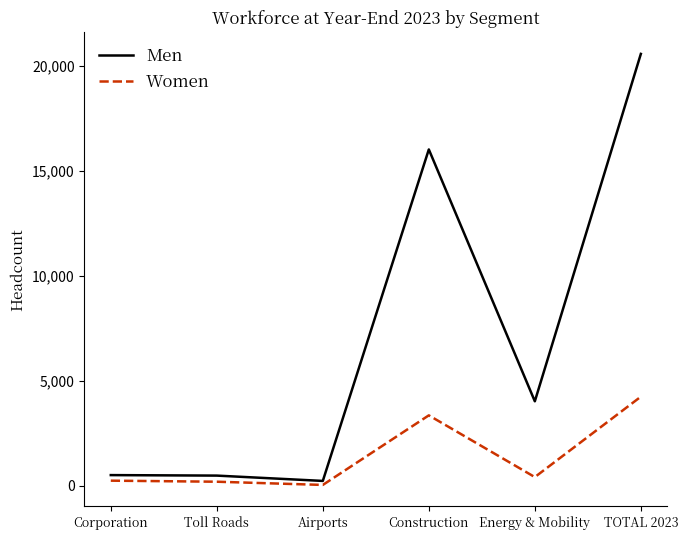

Between Corporation and Construction, which series saw the biggest shift?

Men